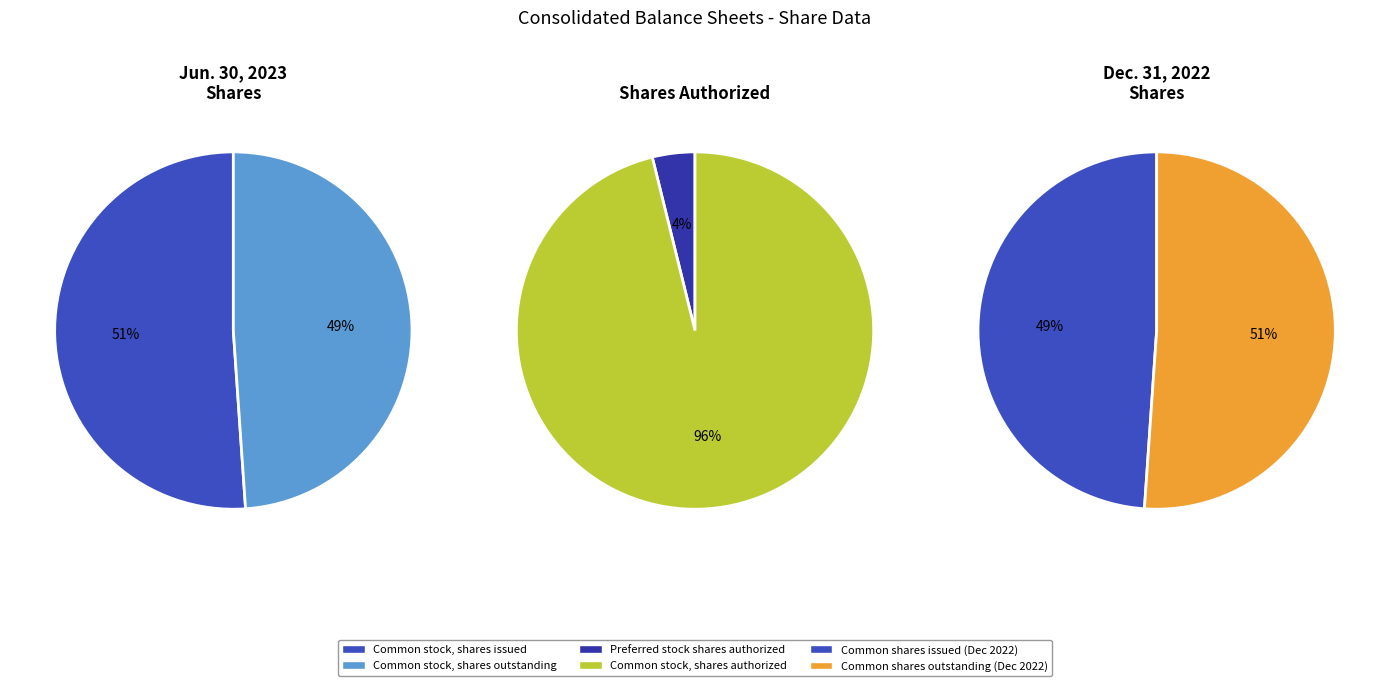

How many segments does this pie chart have?

2